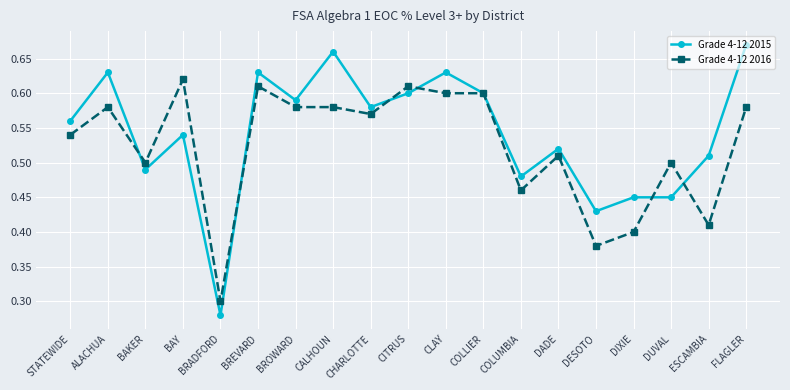

At which category does the chart reach its minimum across all series?

BRADFORD